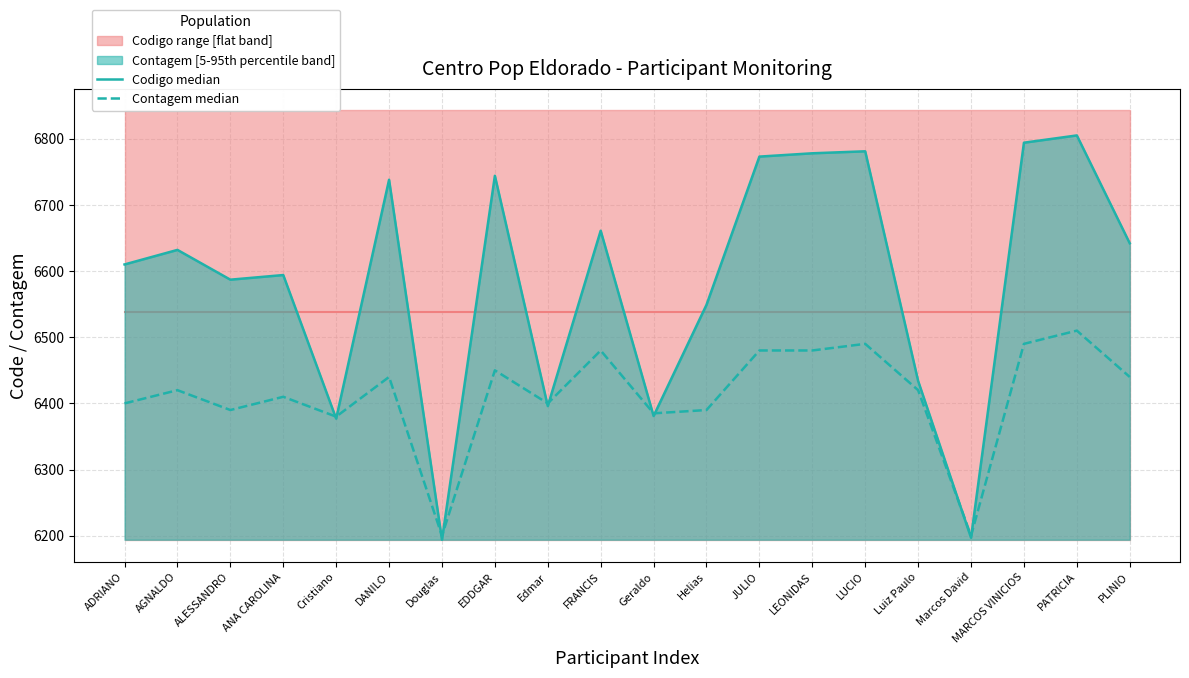

How many interior local peaks does the Contagem median series have?

7